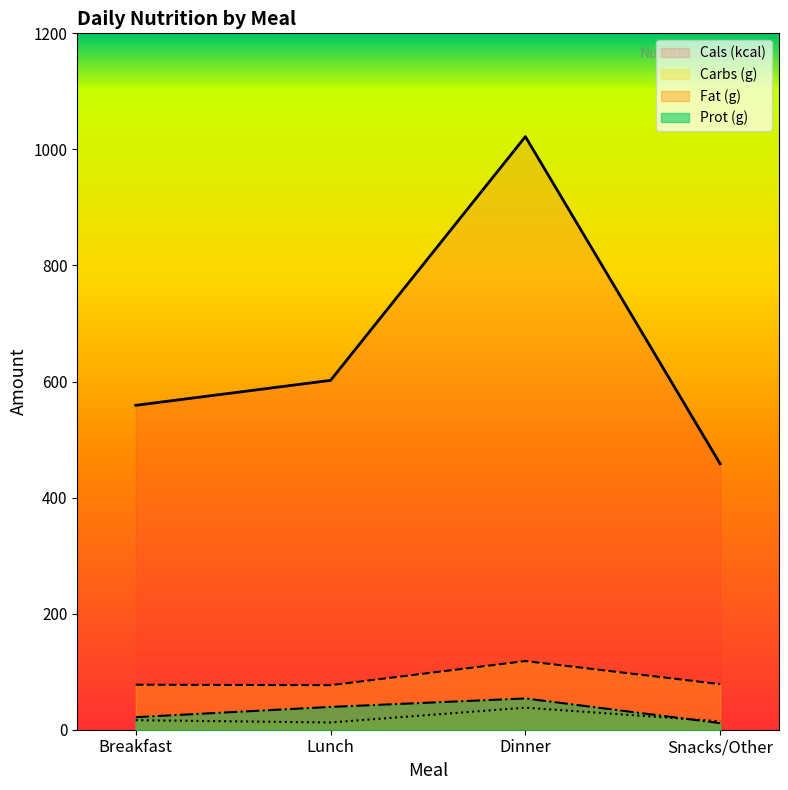

How many data points in Prot (g) are above 39?

2